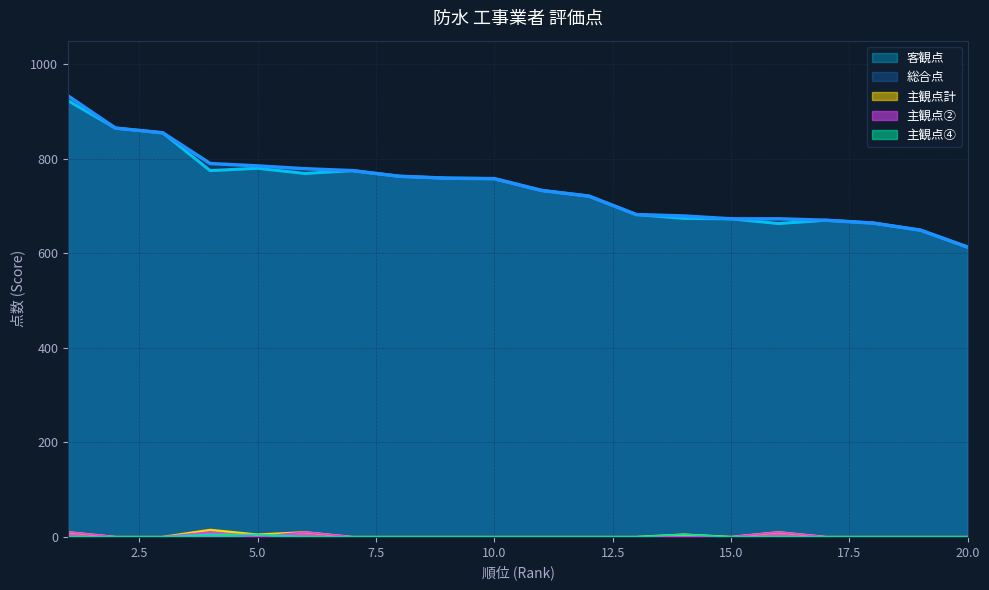

At which category is the sum across all series the highest?

1